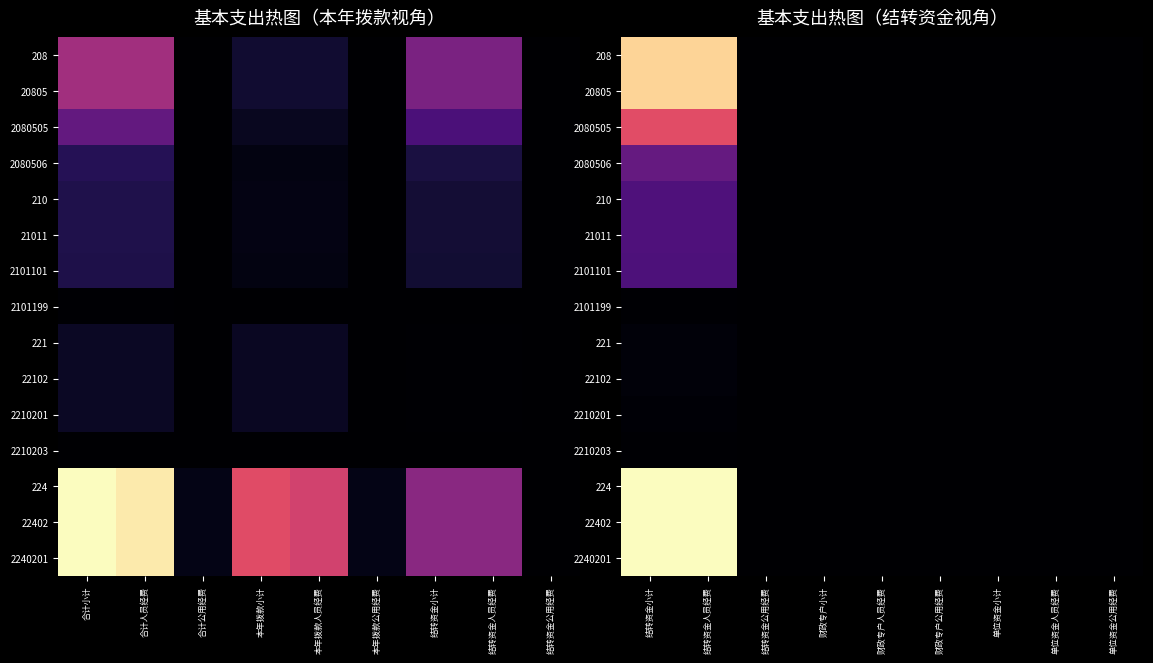

What is the total value across all series at 结转资金公用经费?

15.1